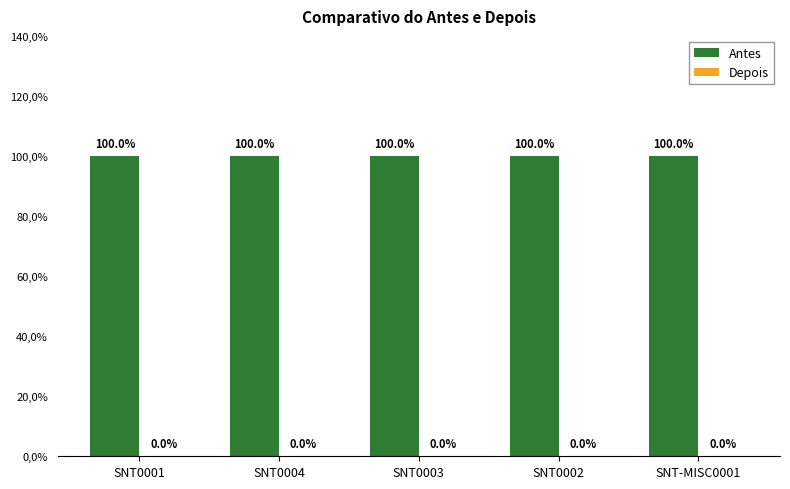

Are the bars horizontal?

No